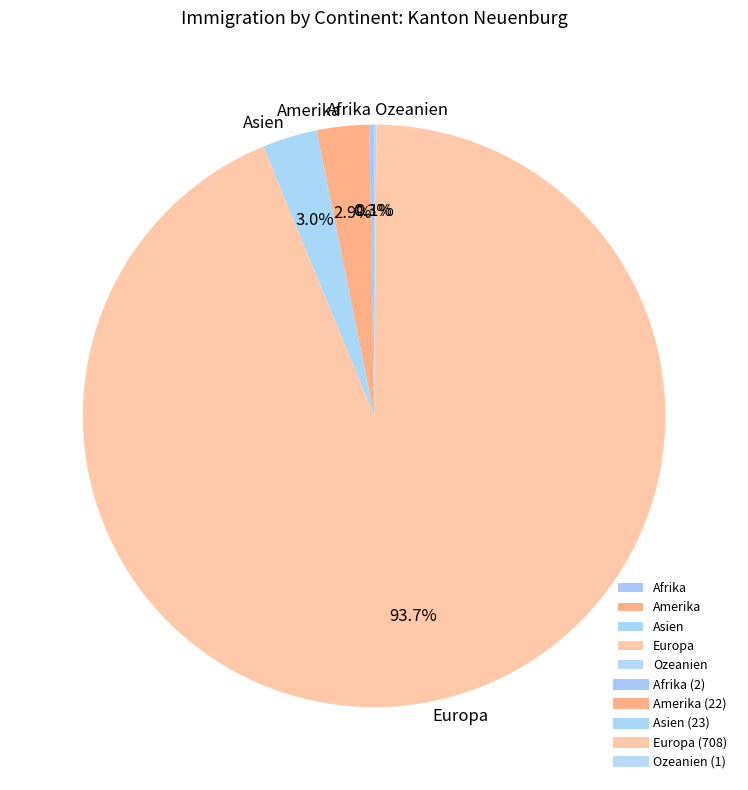

Do Asien and Amerika together represent more than half of the pie?

No